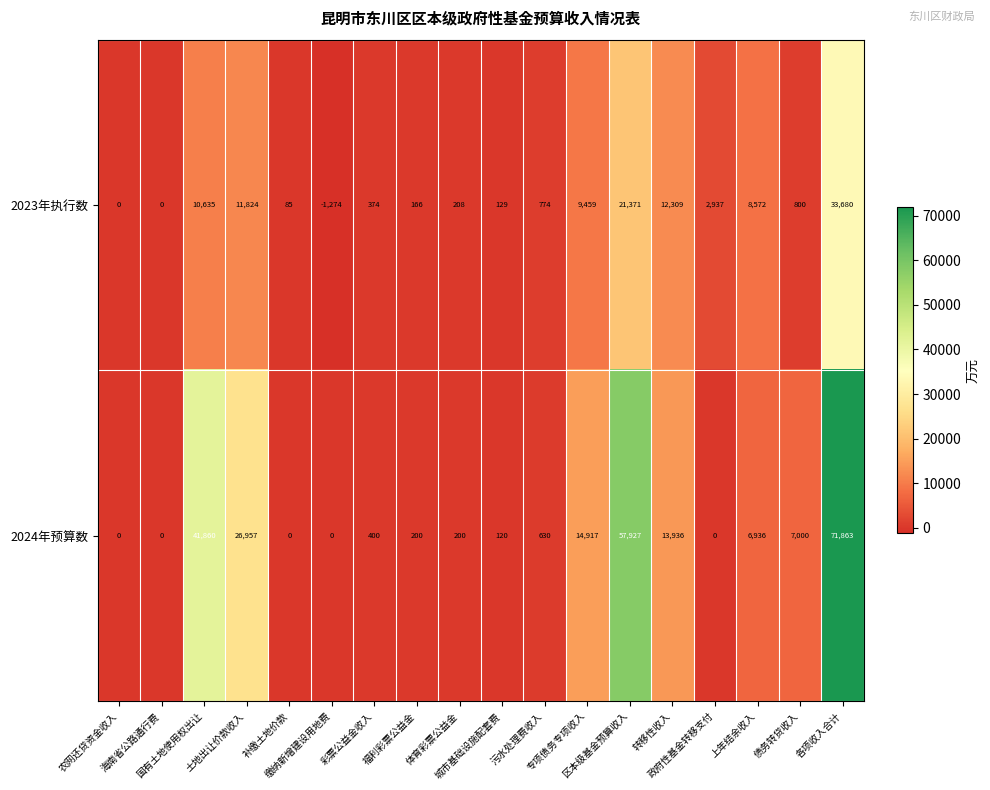

What is the minimum value shown in the chart?

-1274